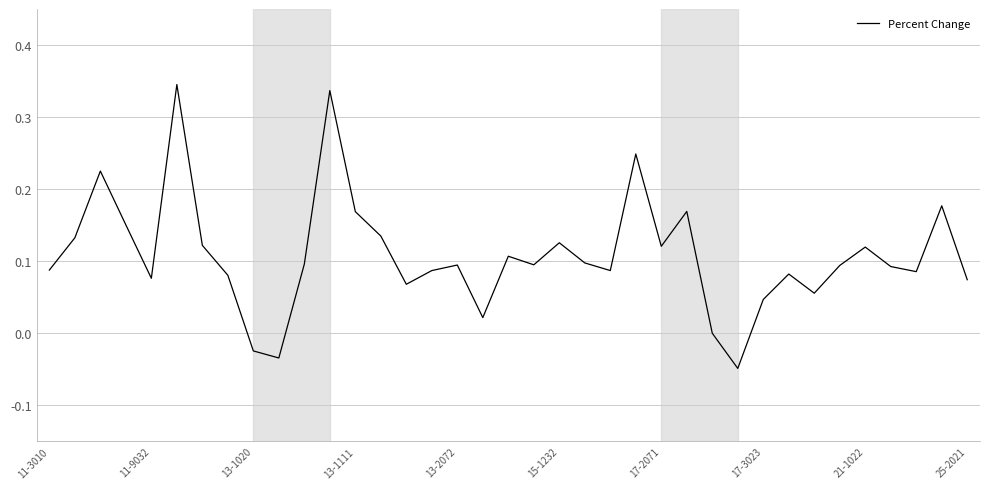

What is the difference between the maximum and minimum values?

0.4